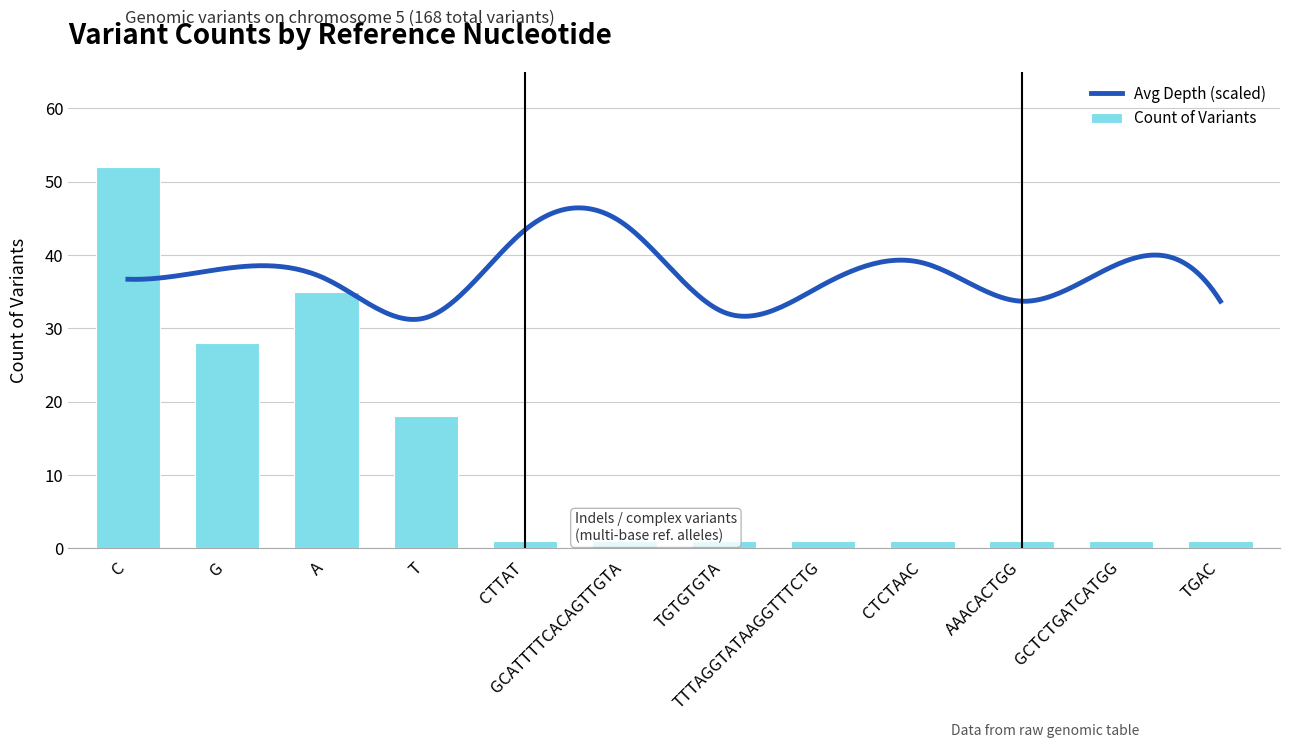

What is the change in value from T to TGTGTGTA?

-17